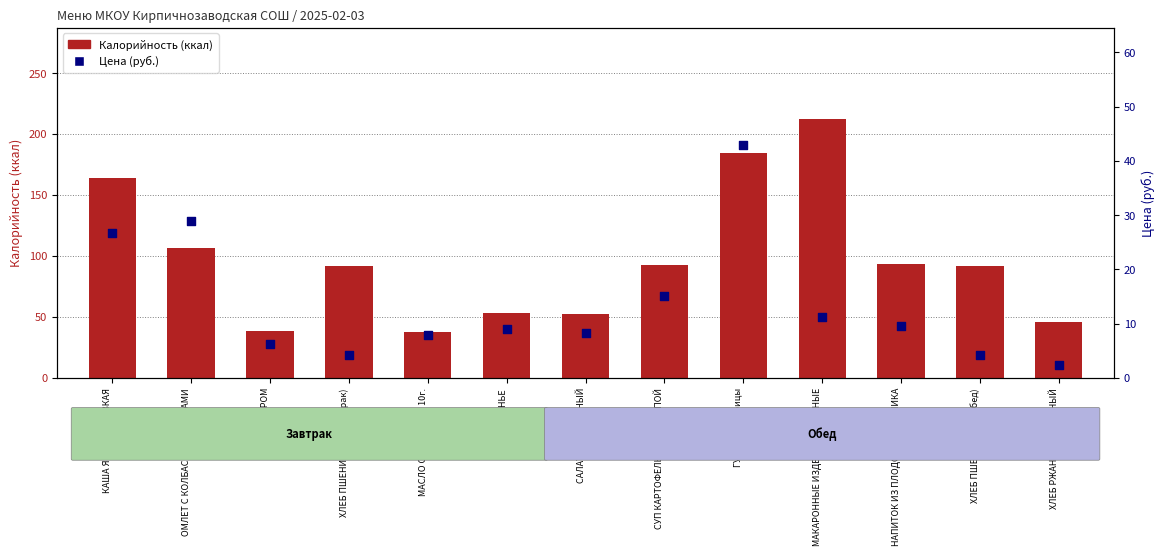

Which series has the largest Y range (max minus min)?

Калорийность